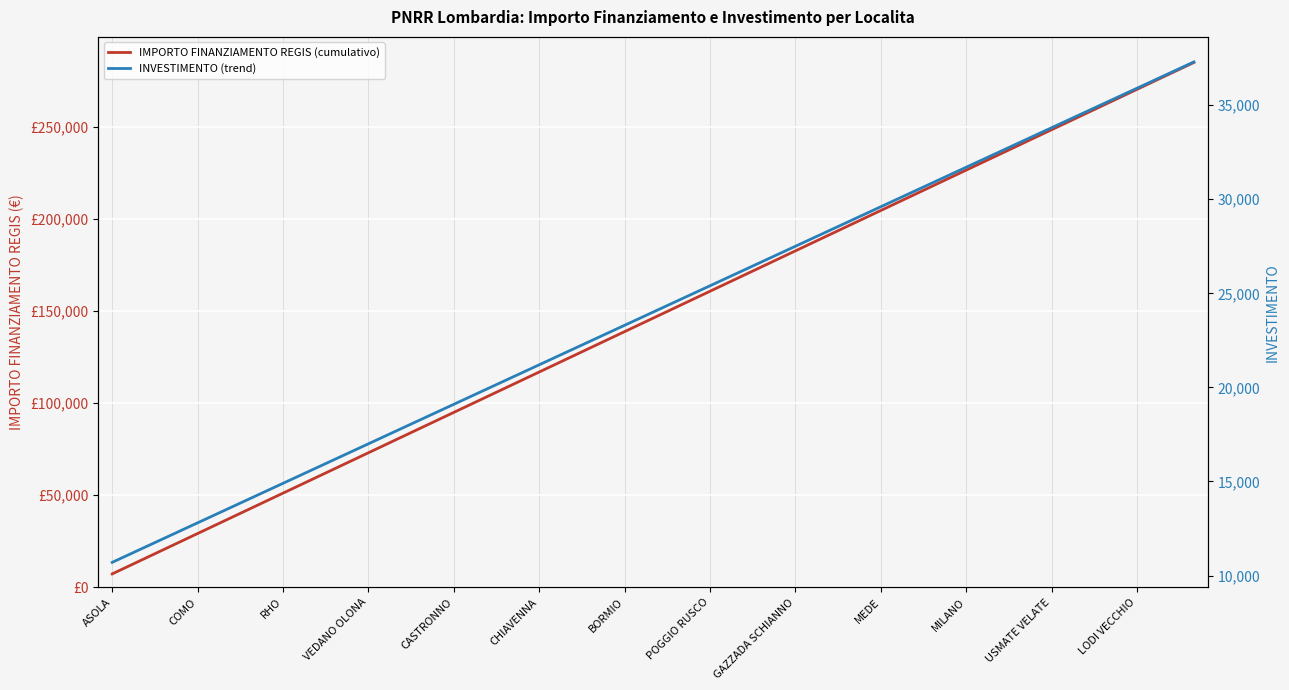

What are all the series names shown in the legend?

IMPORTO FINANZIAMENTO REGIS (cumulativo), INVESTIMENTO (trend)